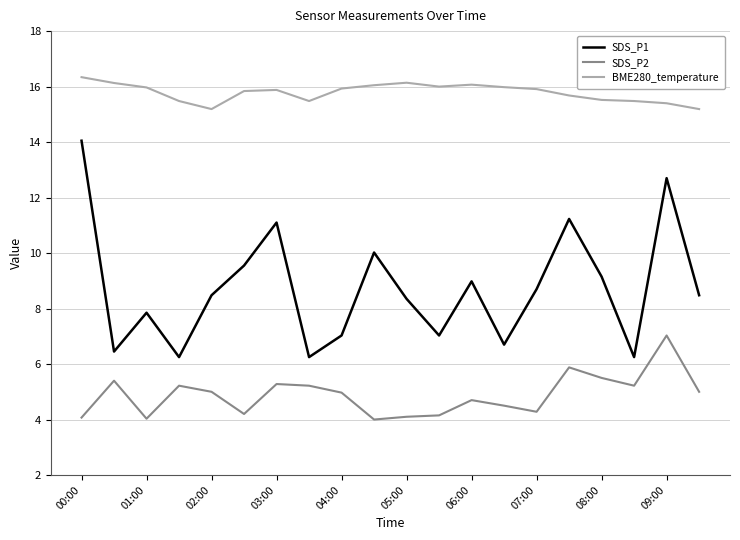

Rank the series by their maximum value, from highest to lowest.

BME280_temperature, SDS_P1, SDS_P2